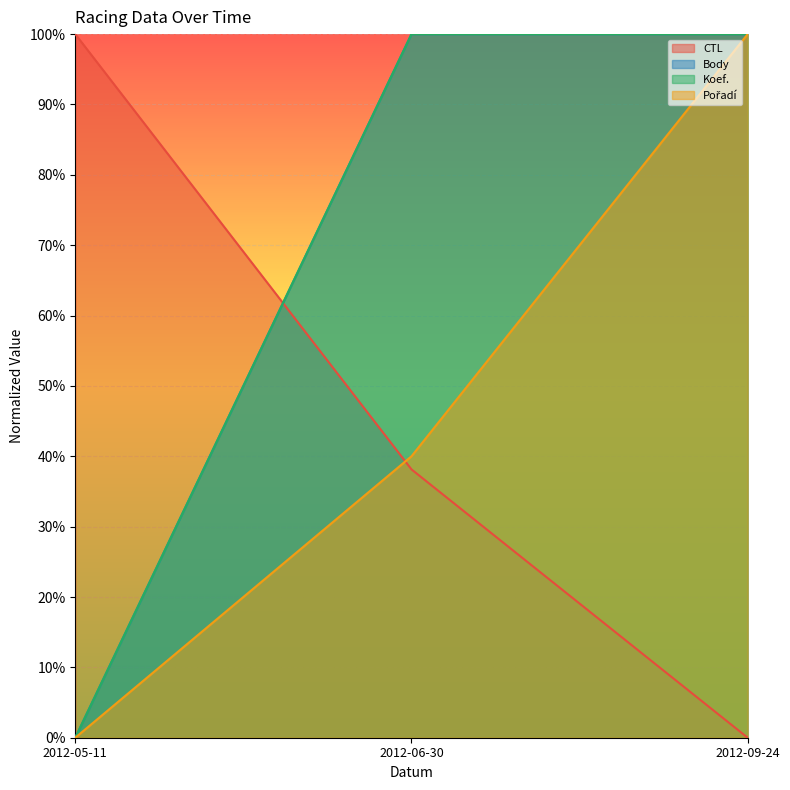

At how many categories does at least one series exceed 0?

3